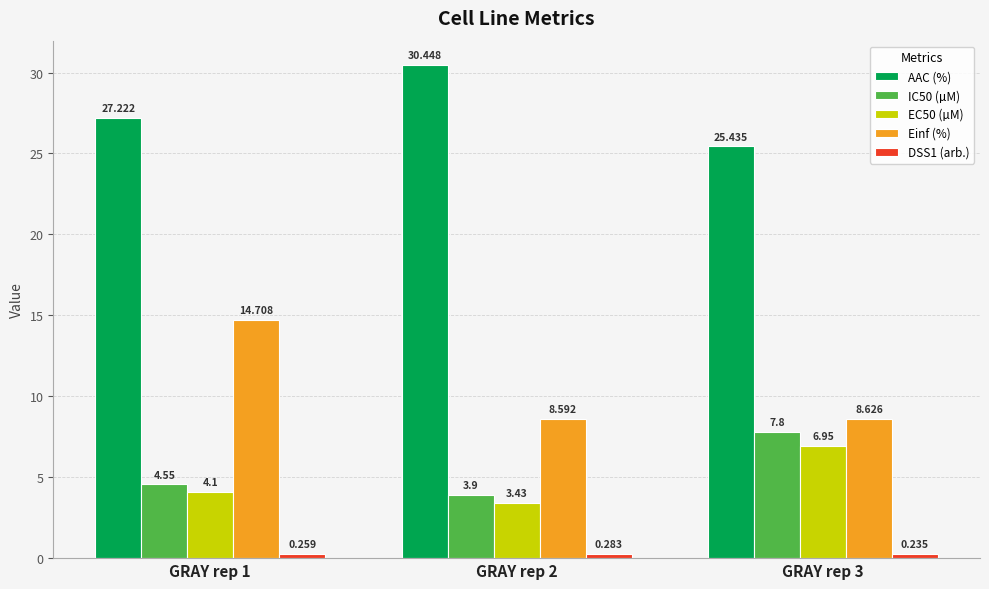

How many values in the AAC (%) series exceed 27?

2